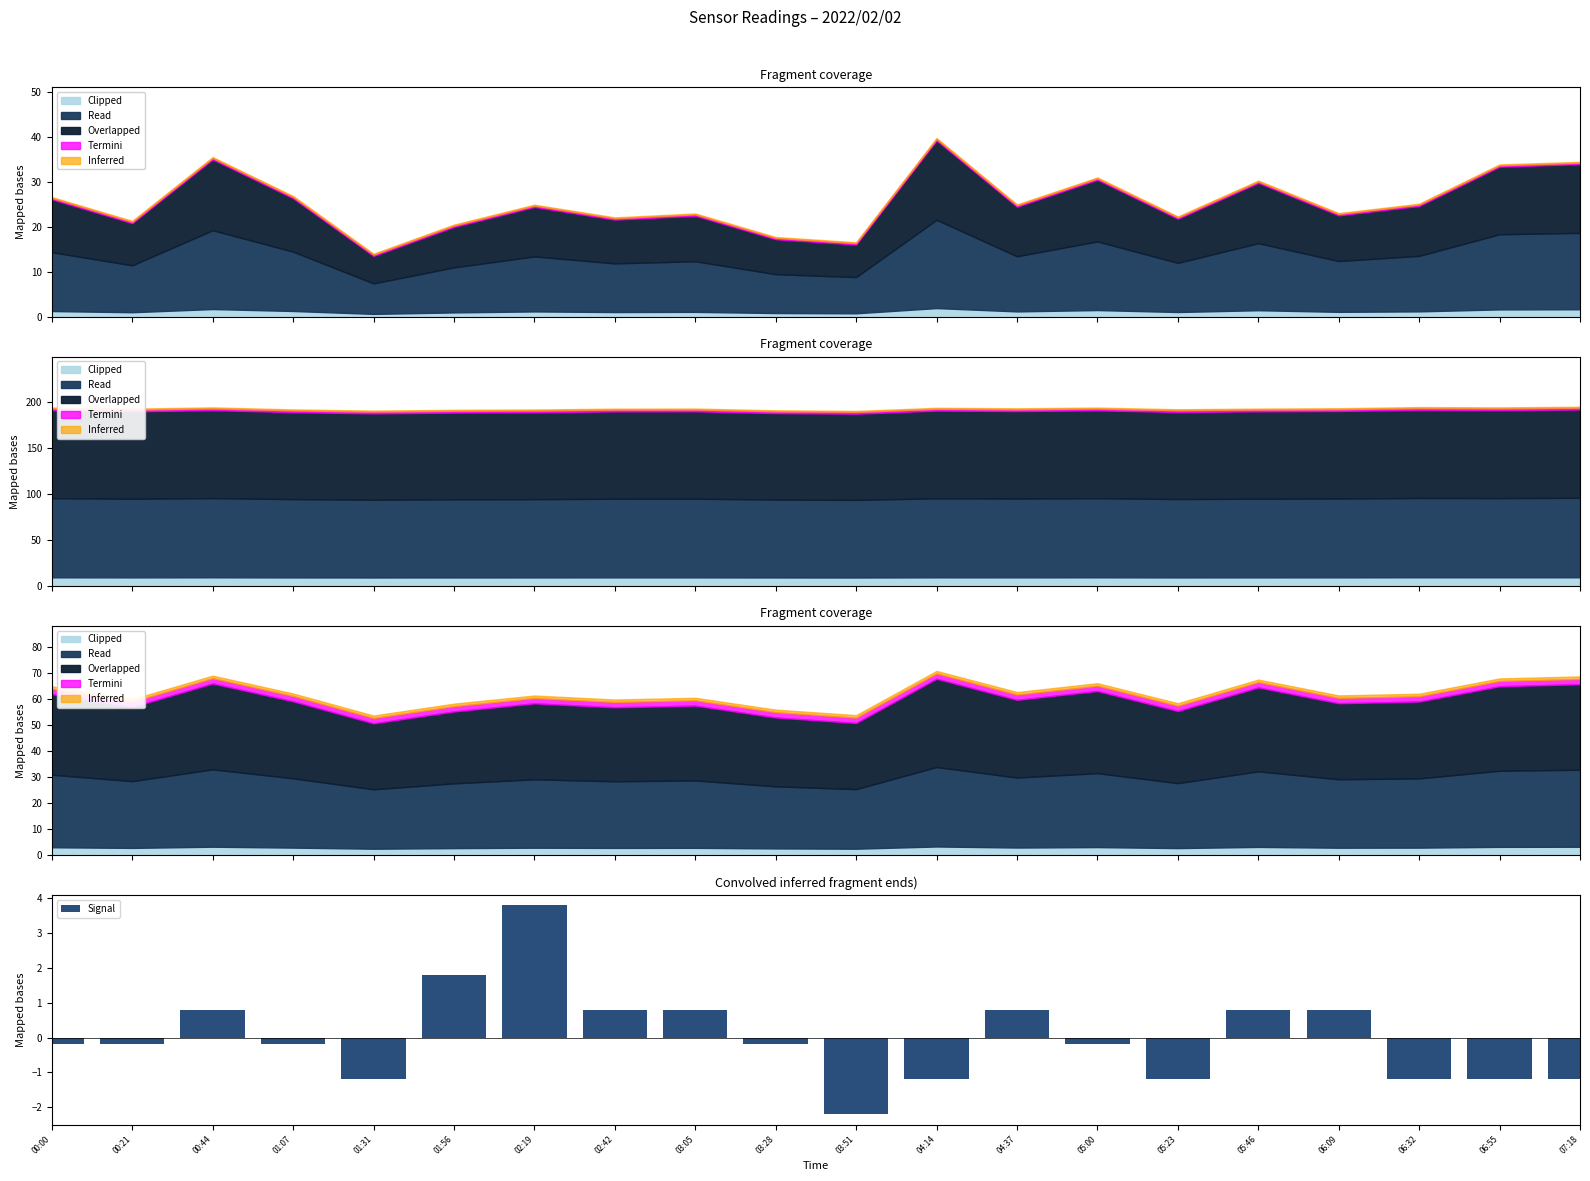

List the labels in order of value, smallest first.

03:51, 01:31, 04:14, 05:23, 06:32, 06:55, 07:18, 00:00, 00:21, 01:07, 03:28, 05:00, 00:44, 02:42, 03:05, 04:37, 05:46, 06:09, 01:56, 02:19